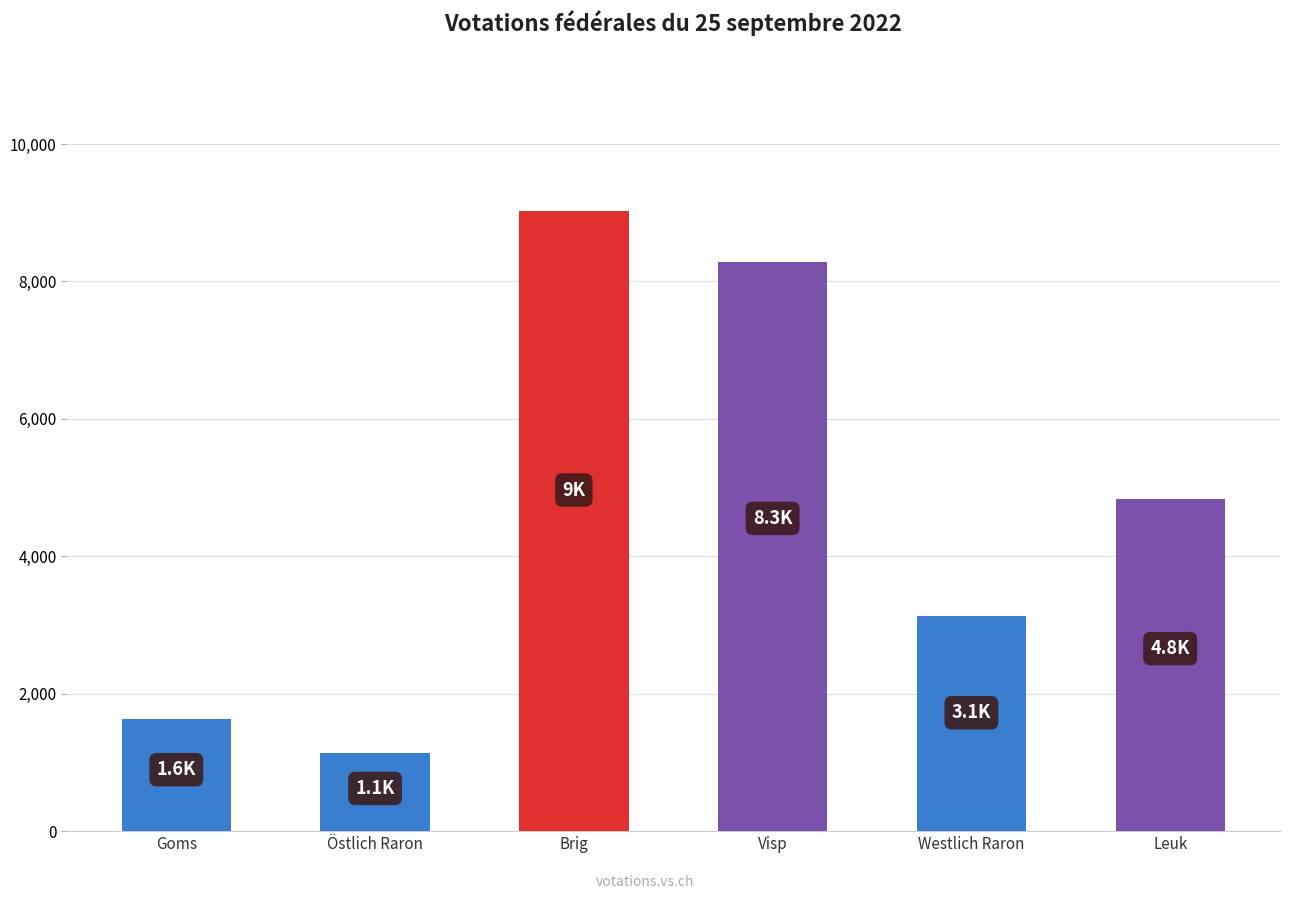

Reading left to right, list all the values displayed in this chart.

Goms=1626	Östlich Raron=1131	Brig=9026	Visp=8277	Westlich Raron=3133	Leuk=4829